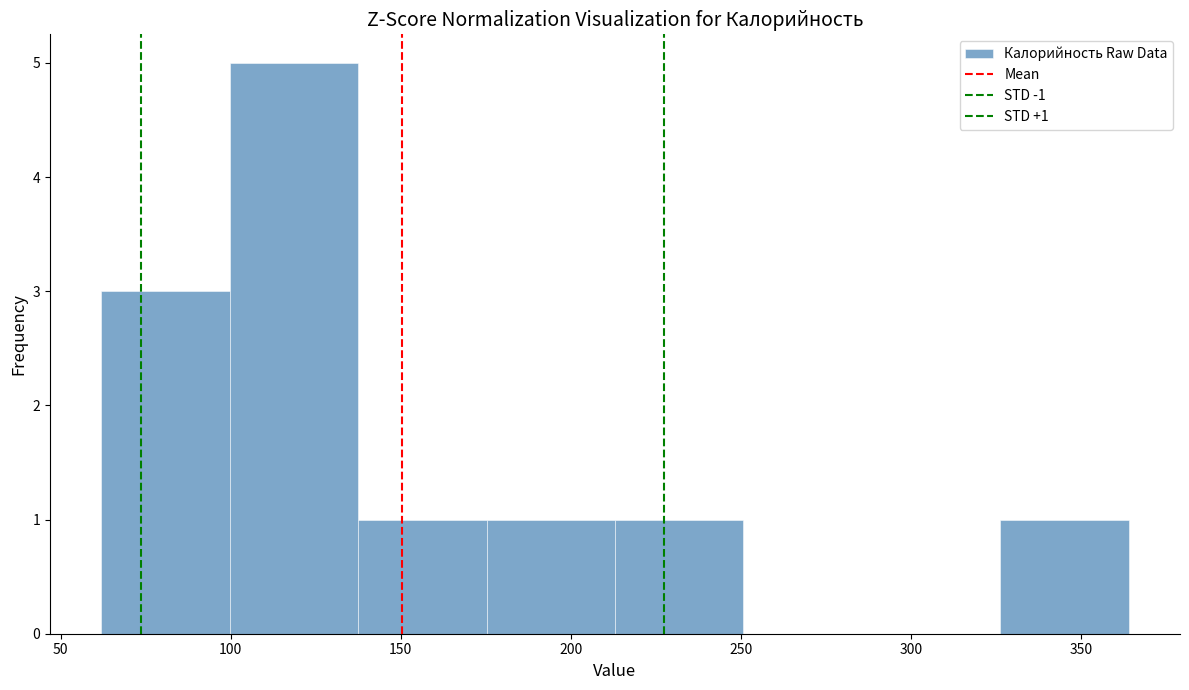

Over which range of the x-axis is the bar tallest?

100 to 140